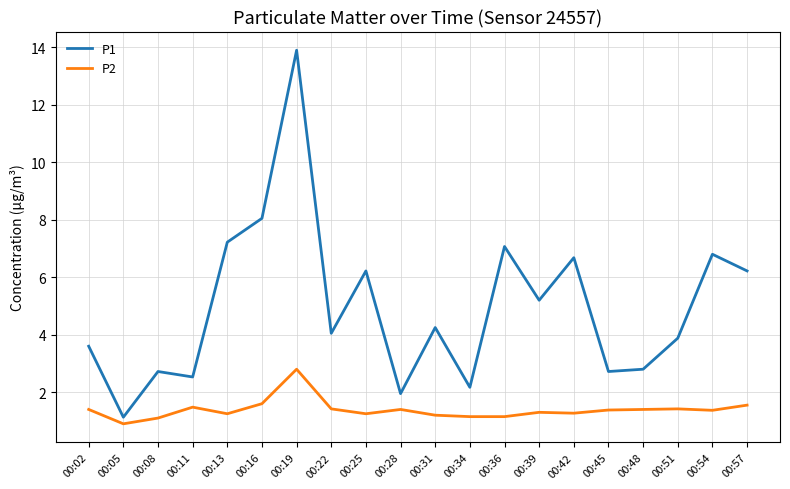

What is the difference between the highest and lowest values at 00:39?

3.9